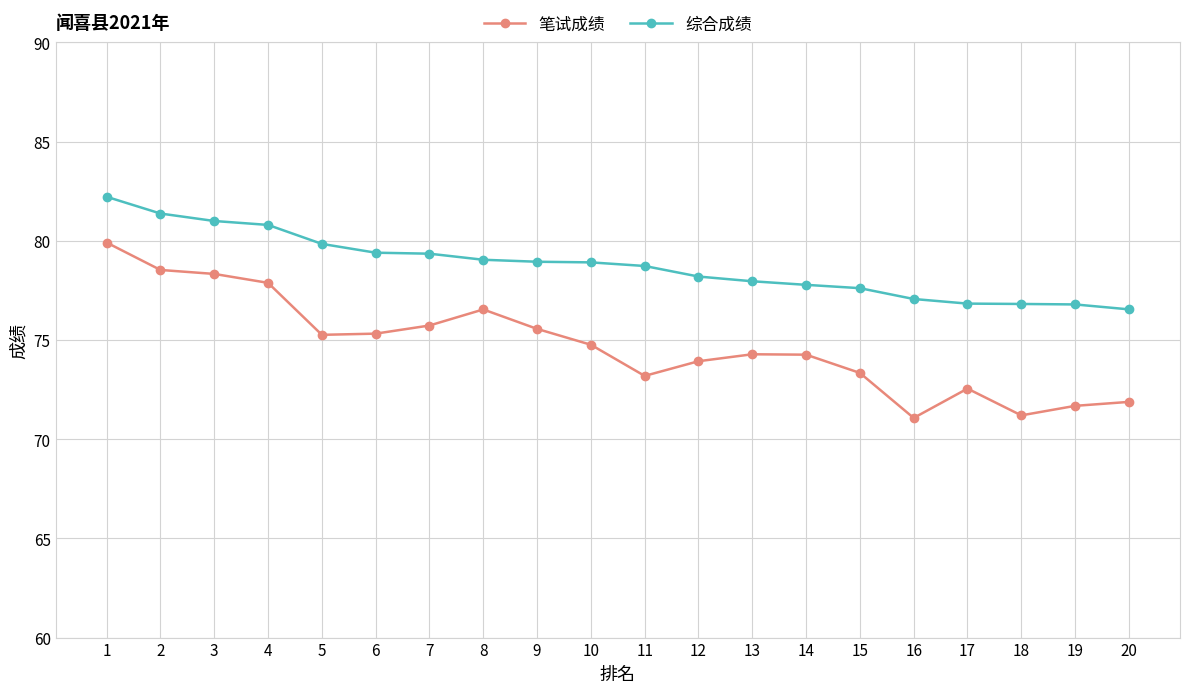

What is the difference between the maximum and minimum values in the 笔试成绩 series?

8.8